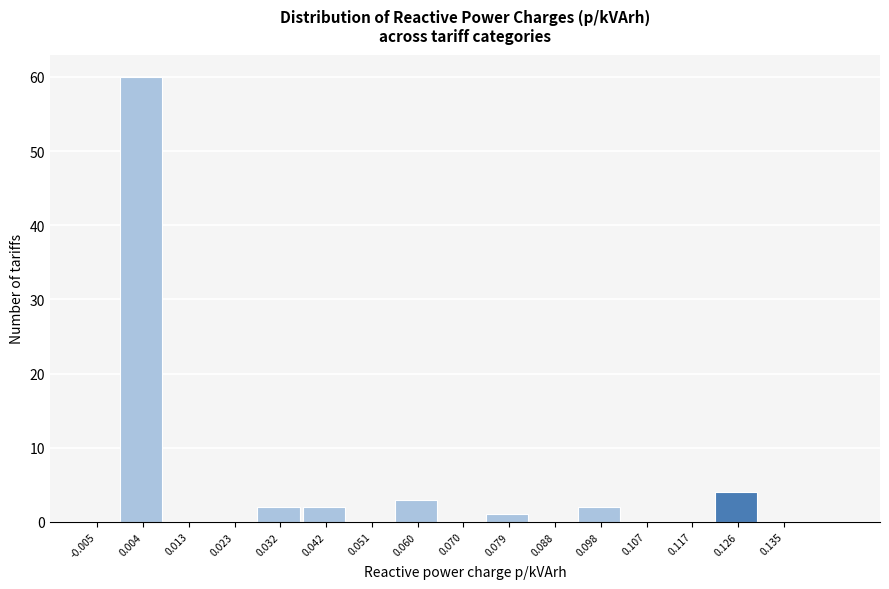

Over which range of the x-axis is the bar tallest?

-0.001 to 0.009